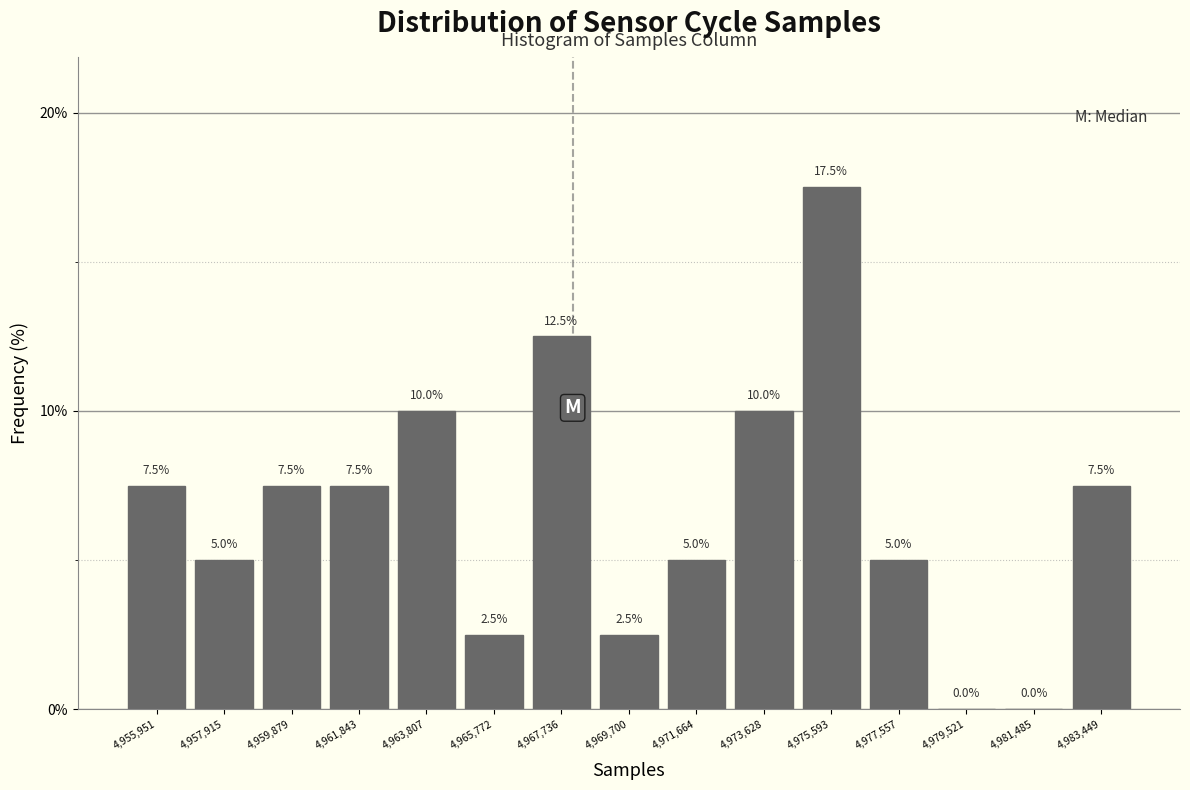

Reading left to right, list every bar in this chart as the range it spans on the x-axis followed by its height. The bar edges are not printed on the chart, so give them approximately, as read against the axis.

4955000 to 4957000: 7.5
4957000 to 4958800: 5.0
4958800 to 4960800: 7.5
4960800 to 4962800: 7.5
4962800 to 4964800: 10.0
4964800 to 4966800: 2.5
4966800 to 4968800: 12.5
4968800 to 4970600: 2.5
4970600 to 4972600: 5.0
4972600 to 4974600: 10.0
4974600 to 4976600: 17.5
4976600 to 4978600: 5.0
4978600 to 4980600: 0.0
4980600 to 4982400: 0.0
4982400 to 4984400: 7.5